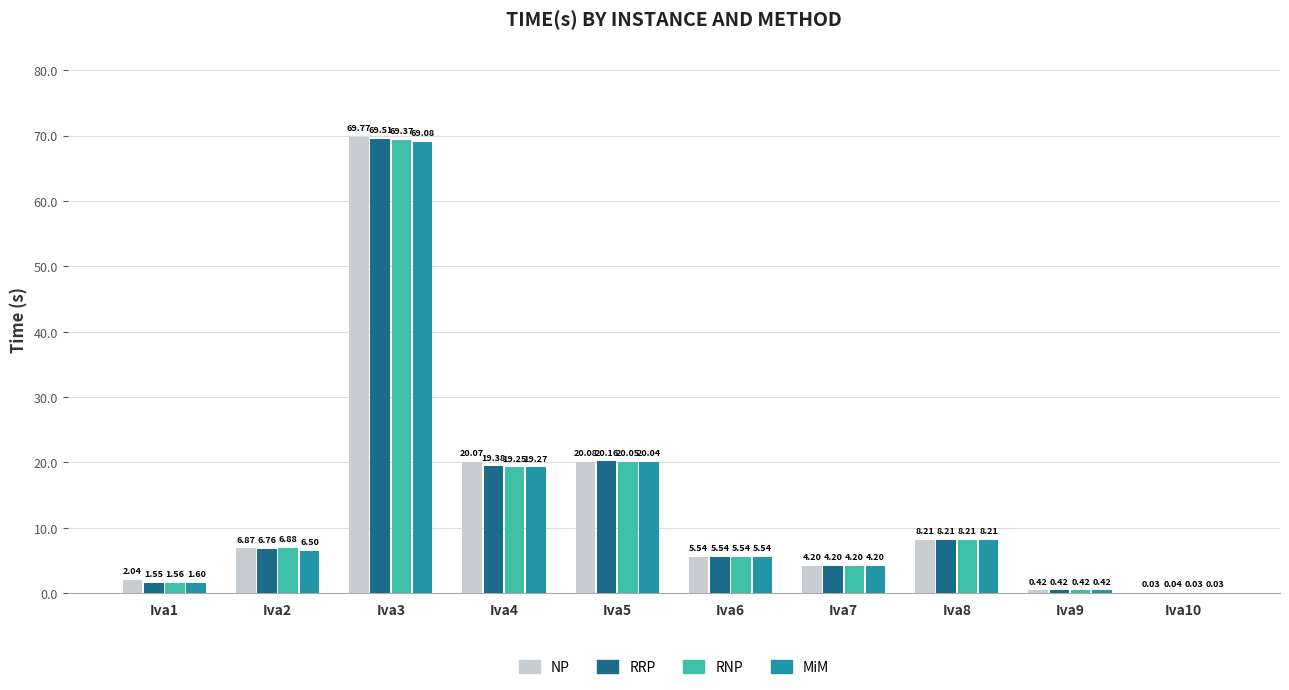

Between Iva5 and Iva8, which series saw the biggest shift?

RRP